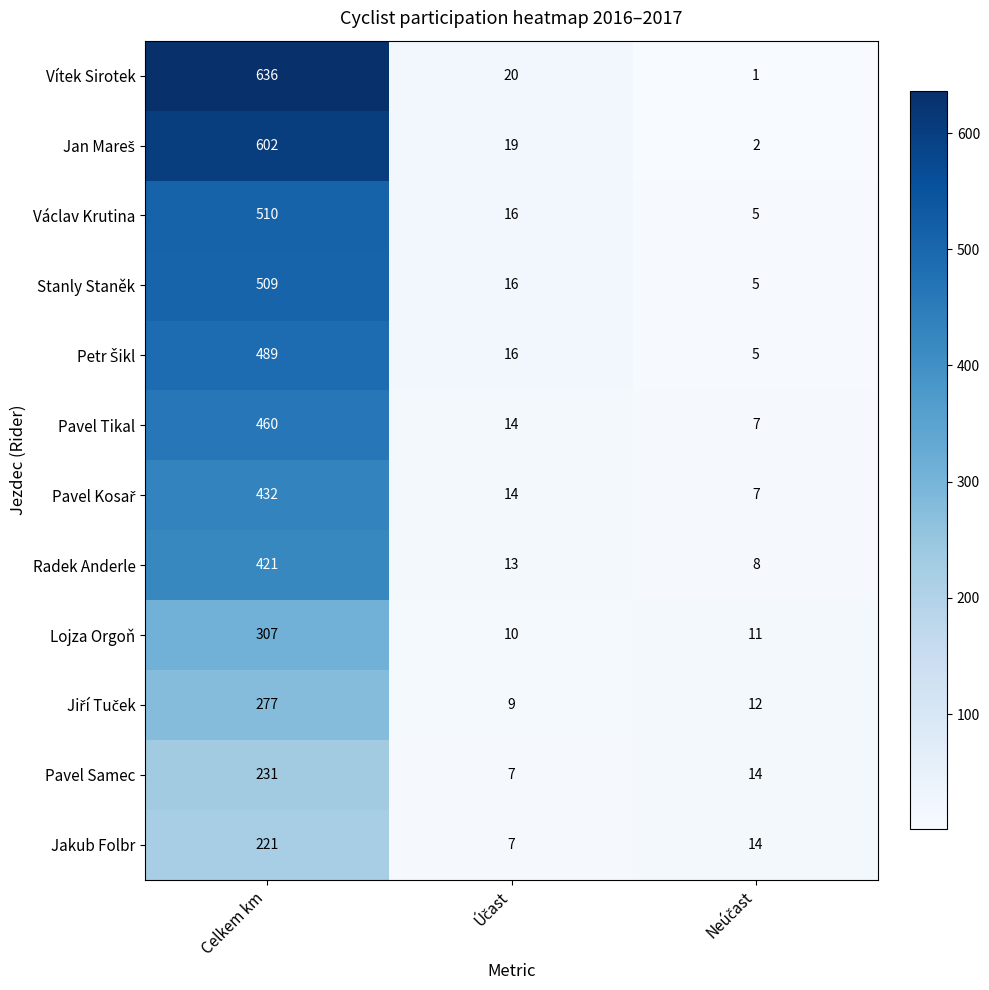

How many data points does each series have?

3